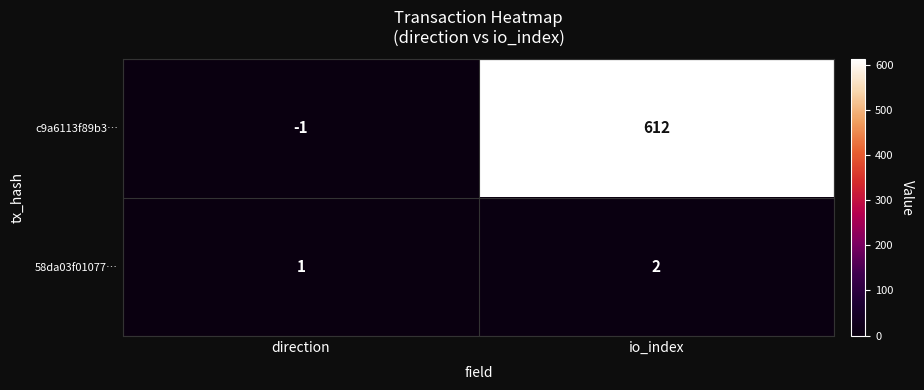

The c9a6113f89b3… series shows 318 at io_index. True or false?

False